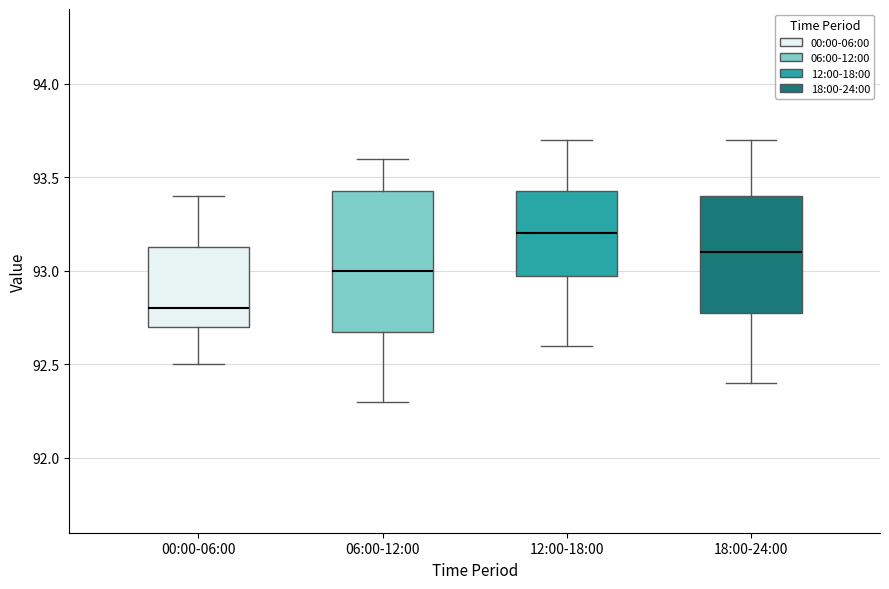

Reading left to right, transcribe this box plot: for each box, give where its median line is, the range the box spans, and where its two whiskers end, as read against the y-axis. The values are not printed on the chart, so give them approximately, as read against the axis.

00:00-06:00: median 92.80, box 92.70 to 93.15, whiskers 92.50 to 93.40
06:00-12:00: median 93.00, box 92.70 to 93.45, whiskers 92.30 to 93.60
12:00-18:00: median 93.20, box 93.00 to 93.45, whiskers 92.60 to 93.70
18:00-24:00: median 93.10, box 92.80 to 93.40, whiskers 92.40 to 93.70